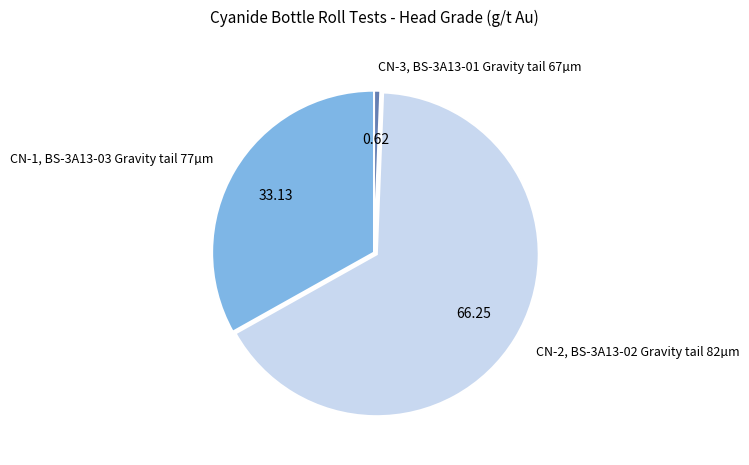

Does CN-3, BS-3A13-01 Gravity tail 67µm account for over 50% of the chart?

No